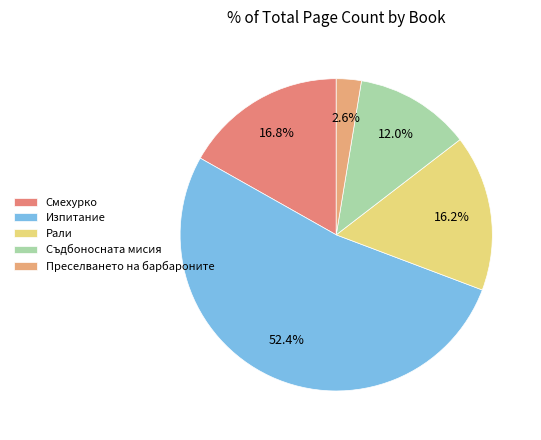

Count the number of slices in the pie.

5